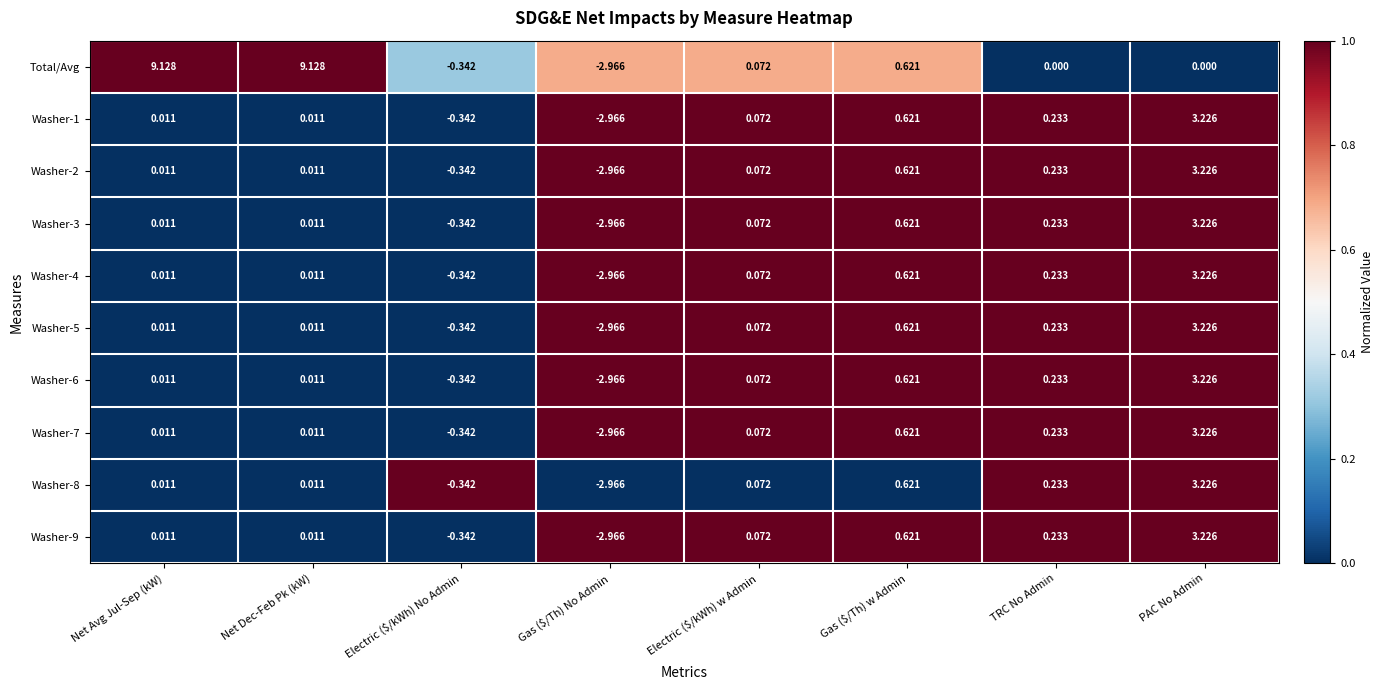

Where does the Washer-9 series first go above 0?

Net Avg Jul-Sep (kW)